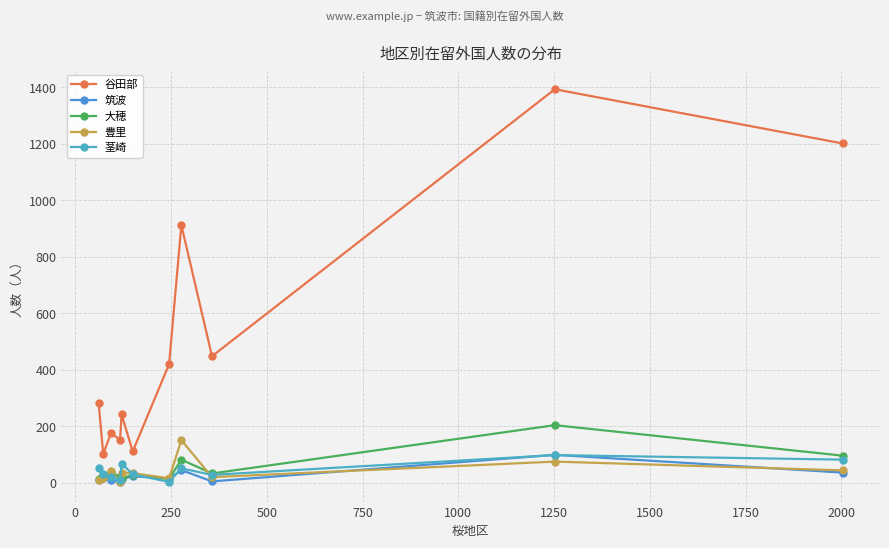

How many lines are shown in the chart?

5